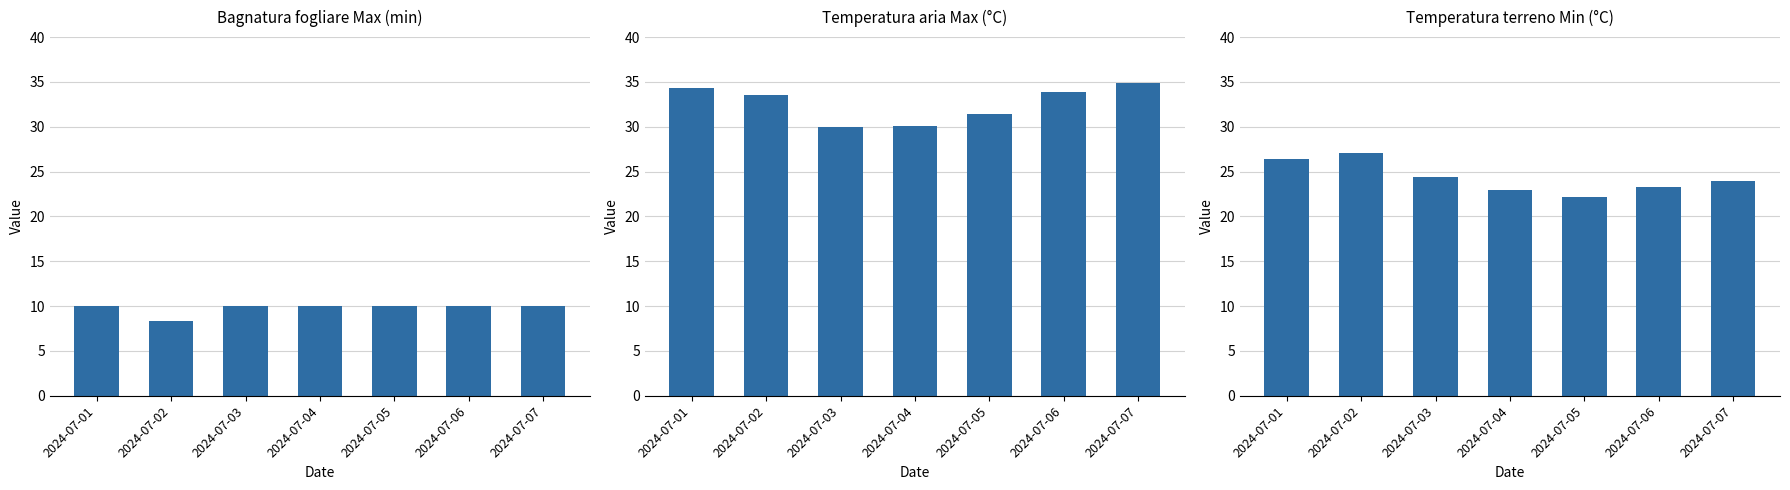

What is the spread (max minus min) of values at 2024-07-03?

20.0